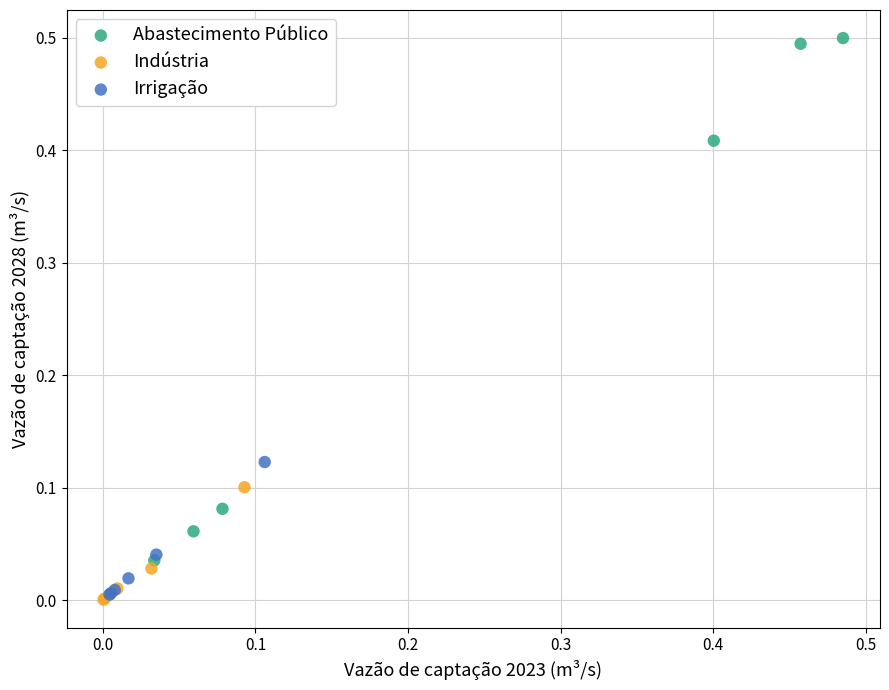

Which series reaches the maximum Y coordinate?

Abastecimento Público